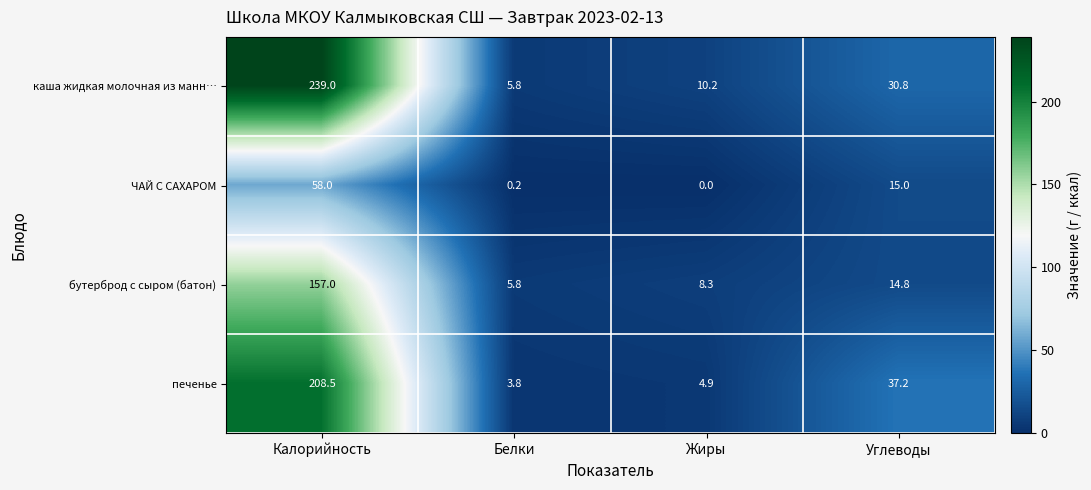

Read the печенье value at Белки.

3.8